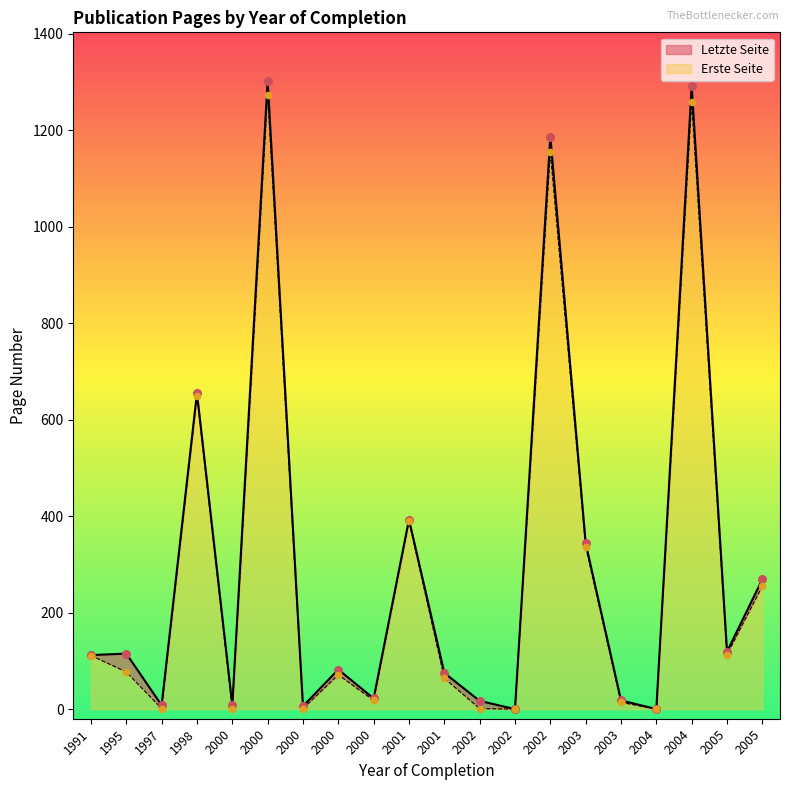

Is the value of Letzte Seite at 1991 greater than the value of Erste Seite at 2005?

No